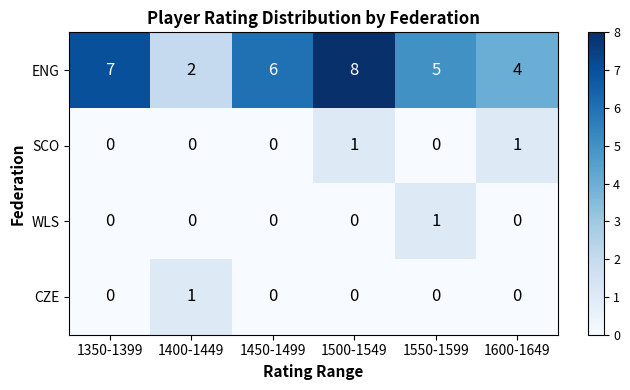

Between 1400-1449 and 1500-1549, which series saw the biggest shift?

ENG